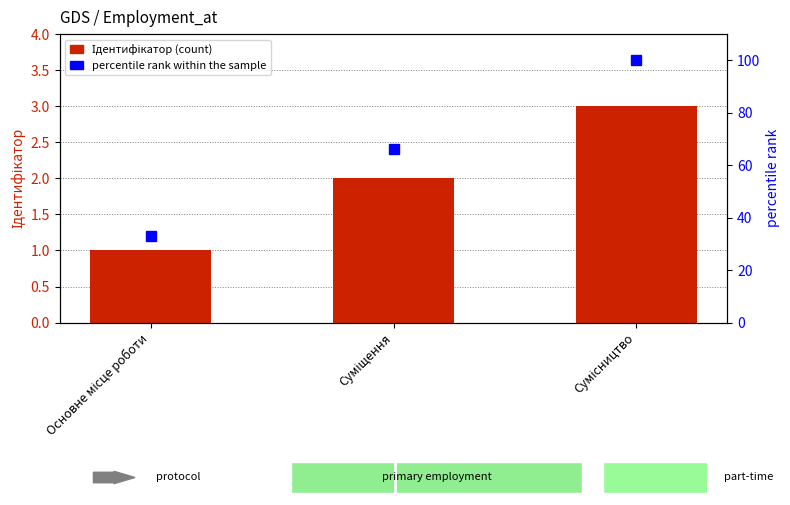

Which series changed the most between Суміщення and Сумісництво?

percentile rank within the sample